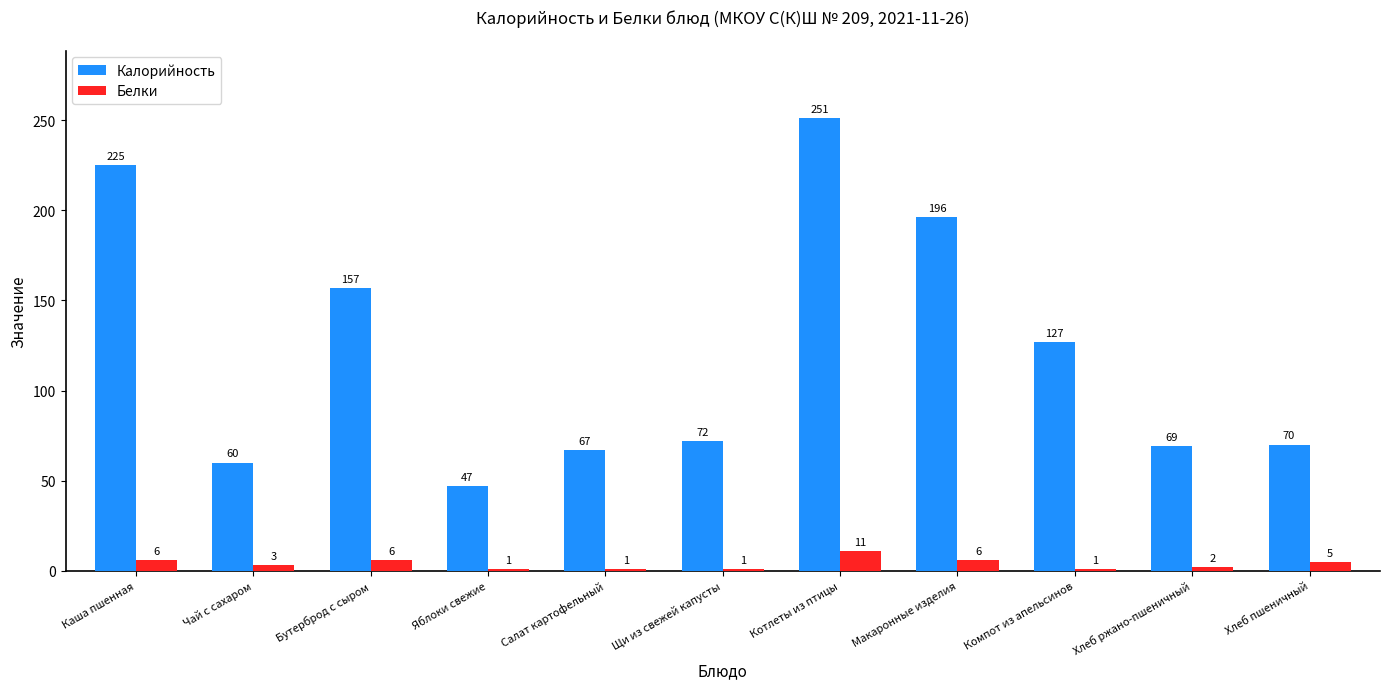

Does the chart contain any negative values?

No